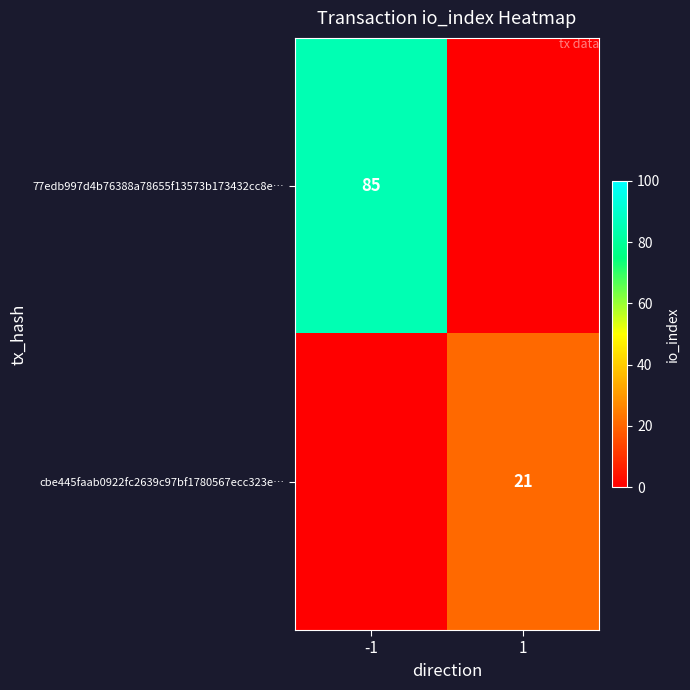

The value of cbe445faab0922fc2639c97bf1780567ecc323e… at 1 is 14. True or false?

False